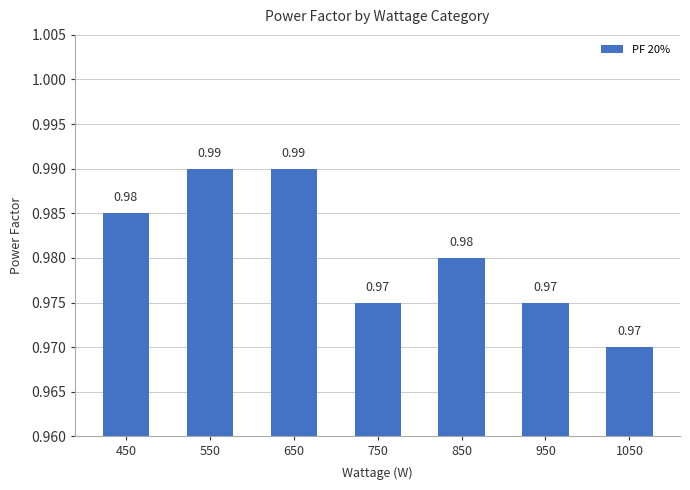

Between 750 and 850, which is larger?

850